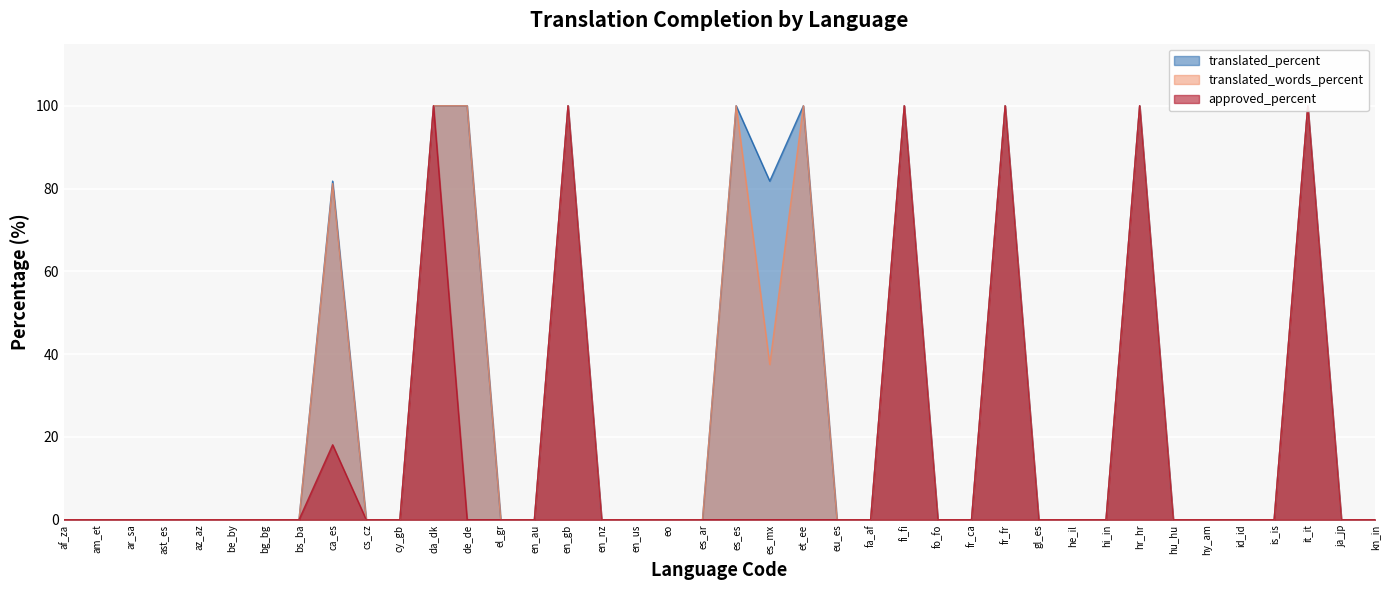

Reading right to left, what are all the values shown in this chart?

translated_percent: kn_in=0.0	ja_jp=0.0	it_it=100.0	is_is=0.0	id_id=0.0	hy_am=0.0	hu_hu=0.0	hr_hr=100.0	hi_in=0.0	he_il=0.0	gl_es=0.0	fr_fr=100.0	fr_ca=0.0	fo_fo=0.0	fi_fi=100.0	fa_af=0.0	eu_es=0.0	et_ee=100.0	es_mx=81.8	es_es=100.0	es_ar=0.0	eo=0.0	en_us=0.0	en_nz=0.0	en_gb=100.0	en_au=0.0	el_gr=0.0	de_de=100.0	da_dk=100.0	cy_gb=0.0	cs_cz=0.0	ca_es=81.8	bs_ba=0.0	bg_bg=0.0	be_by=0.0	az_az=0.0	ast_es=0.0	ar_sa=0.0	am_et=0.0	af_za=0.0
translated_words_percent: kn_in=0.0	ja_jp=0.0	it_it=100.0	is_is=0.0	id_id=0.0	hy_am=0.0	hu_hu=0.0	hr_hr=100.0	hi_in=0.0	he_il=0.0	gl_es=0.0	fr_fr=100.0	fr_ca=0.0	fo_fo=0.0	fi_fi=100.0	fa_af=0.0	eu_es=0.0	et_ee=100.0	es_mx=37.5	es_es=100.0	es_ar=0.0	eo=0.0	en_us=0.0	en_nz=0.0	en_gb=100.0	en_au=0.0	el_gr=0.0	de_de=100.0	da_dk=100.0	cy_gb=0.0	cs_cz=0.0	ca_es=81.2	bs_ba=0.0	bg_bg=0.0	be_by=0.0	az_az=0.0	ast_es=0.0	ar_sa=0.0	am_et=0.0	af_za=0.0
approved_percent: kn_in=0.0	ja_jp=0.0	it_it=100.0	is_is=0.0	id_id=0.0	hy_am=0.0	hu_hu=0.0	hr_hr=100.0	hi_in=0.0	he_il=0.0	gl_es=0.0	fr_fr=100.0	fr_ca=0.0	fo_fo=0.0	fi_fi=100.0	fa_af=0.0	eu_es=0.0	et_ee=0.0	es_mx=0.0	es_es=0.0	es_ar=0.0	eo=0.0	en_us=0.0	en_nz=0.0	en_gb=100.0	en_au=0.0	el_gr=0.0	de_de=0.0	da_dk=100.0	cy_gb=0.0	cs_cz=0.0	ca_es=18.1	bs_ba=0.0	bg_bg=0.0	be_by=0.0	az_az=0.0	ast_es=0.0	ar_sa=0.0	am_et=0.0	af_za=0.0